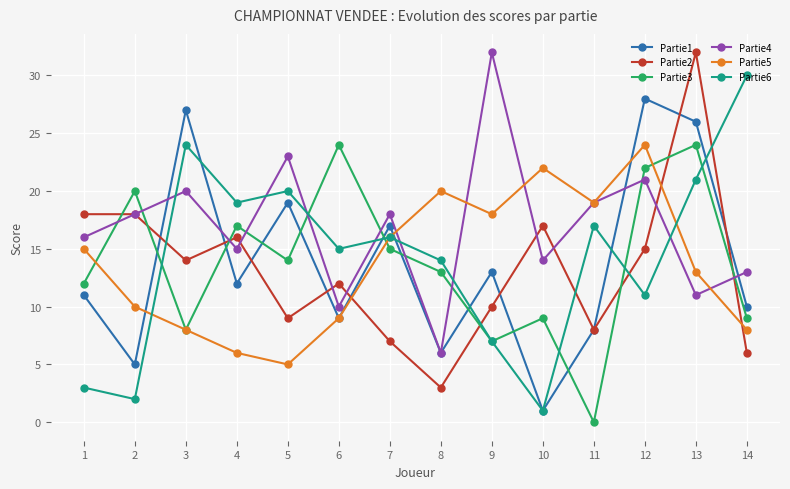

What are all the series names shown in the legend?

Partie1, Partie2, Partie3, Partie4, Partie5, Partie6